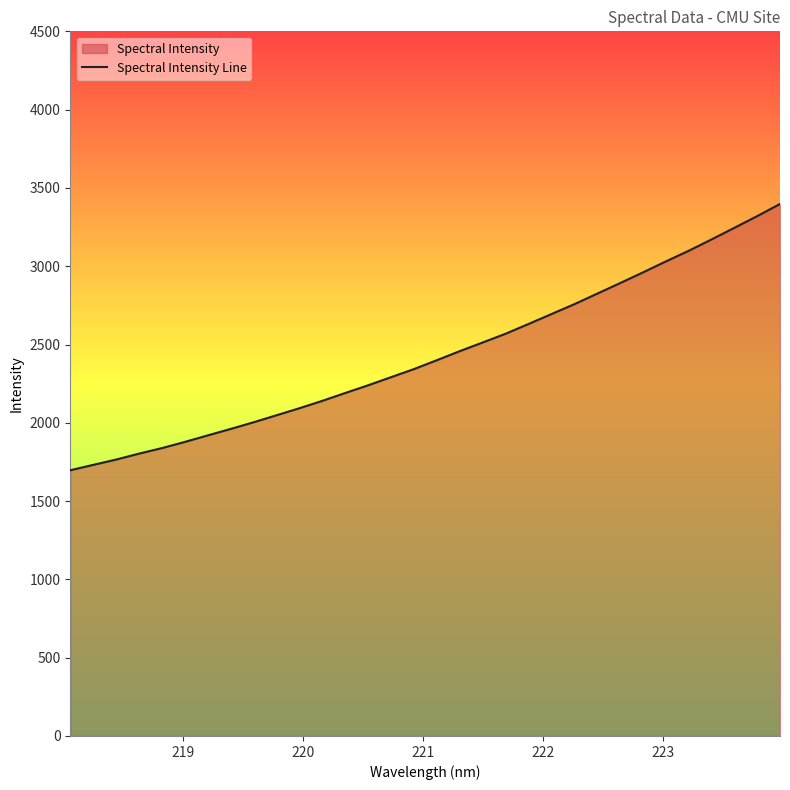

What is the difference between the maximum and minimum values?

1700.6